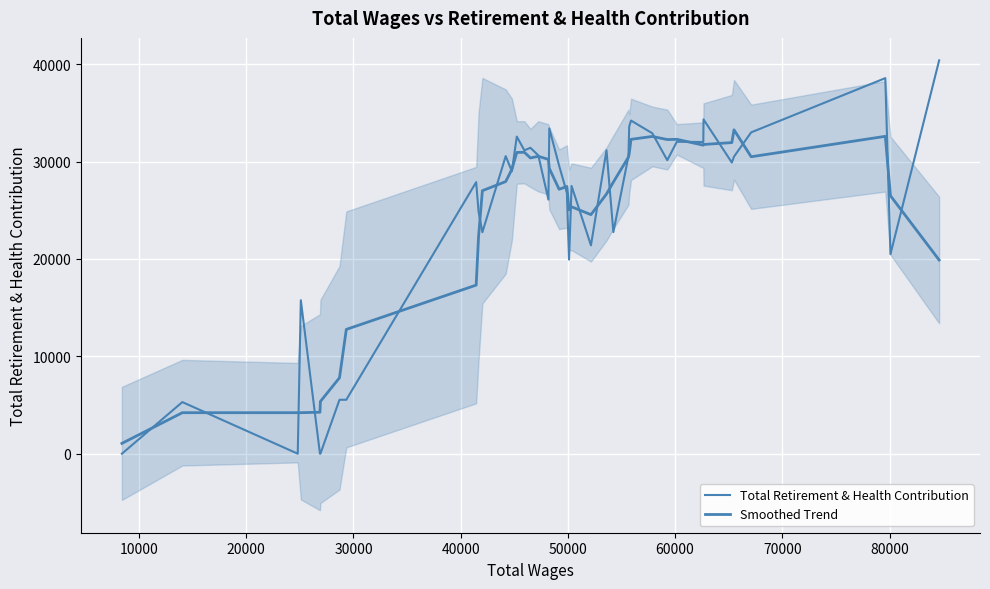

What are all the series names shown in the legend?

Total Retirement & Health Contribution, Smoothed Trend